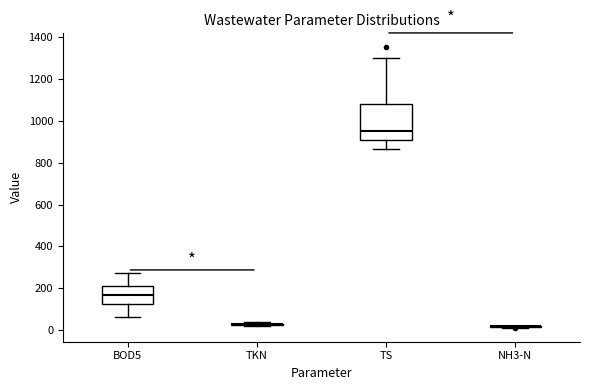

Reading left to right, transcribe this box plot: for each box, give where its median line is, the range the box spans, and where its two whiskers end, as read against the y-axis. The values are not printed on the chart, so give them approximately, as read against the axis.

BOD5: median 180, box 120 to 220, whiskers 60 to 280
TKN: box collapsed to a line at 20, whiskers 20 to 40
TS: median 940, box 900 to 1080, whiskers 860 to 1300
NH3-N: box collapsed to a line at 20, whiskers 20 to 20